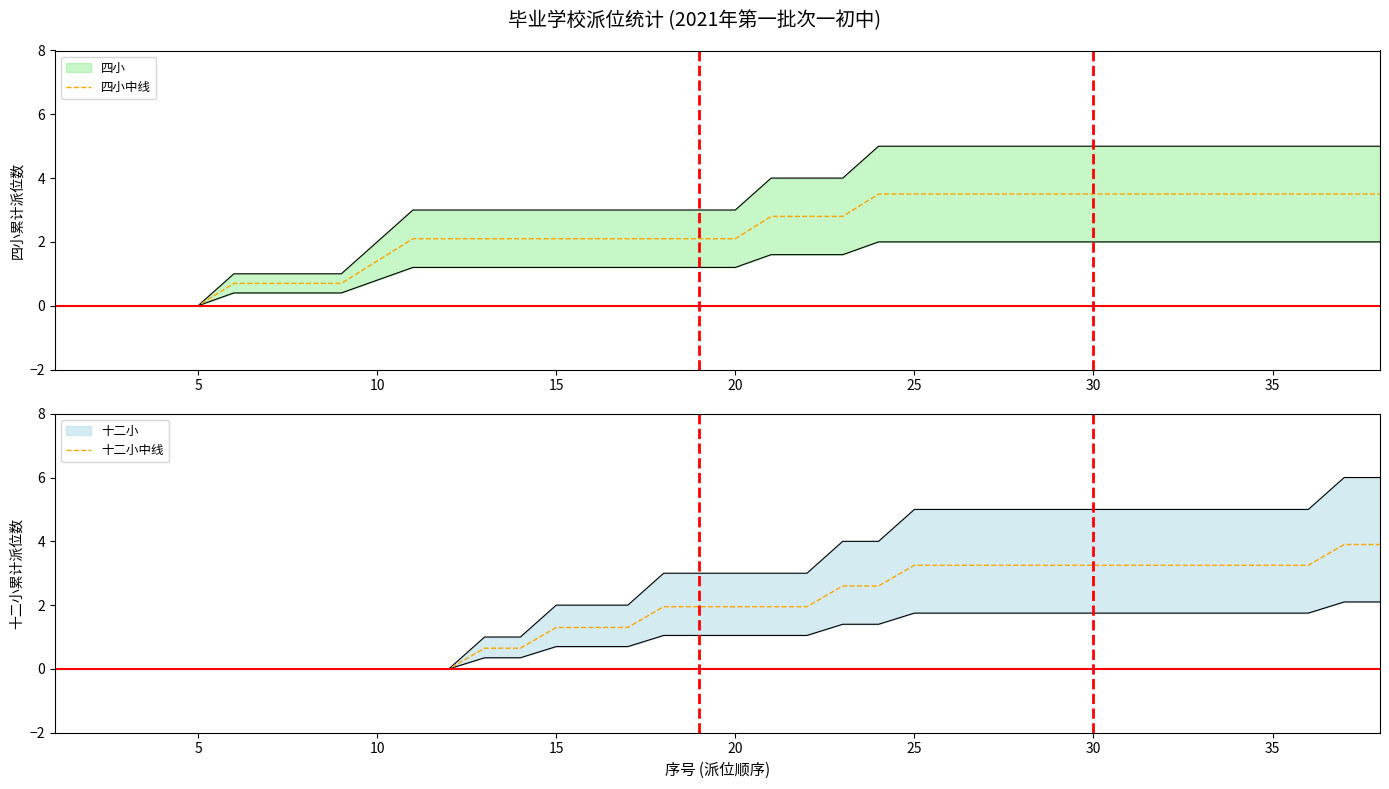

Is it true that 四小中线 equals 2.4 at 25?

False